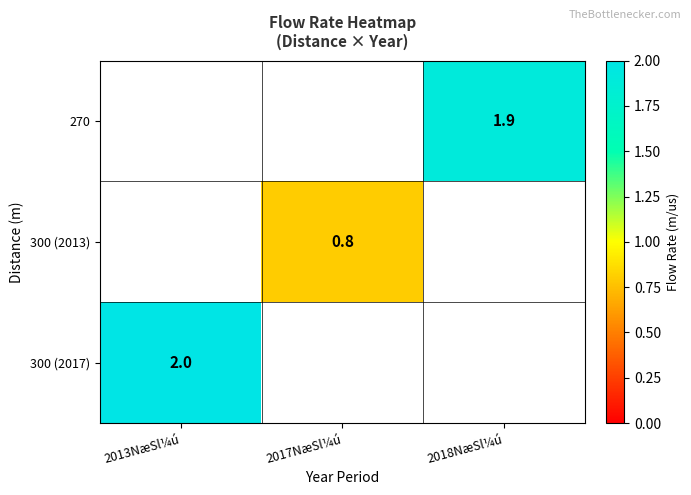

True or false: 300 (2013) has a value of 1.4 at 2017NæSl¼ú.

False